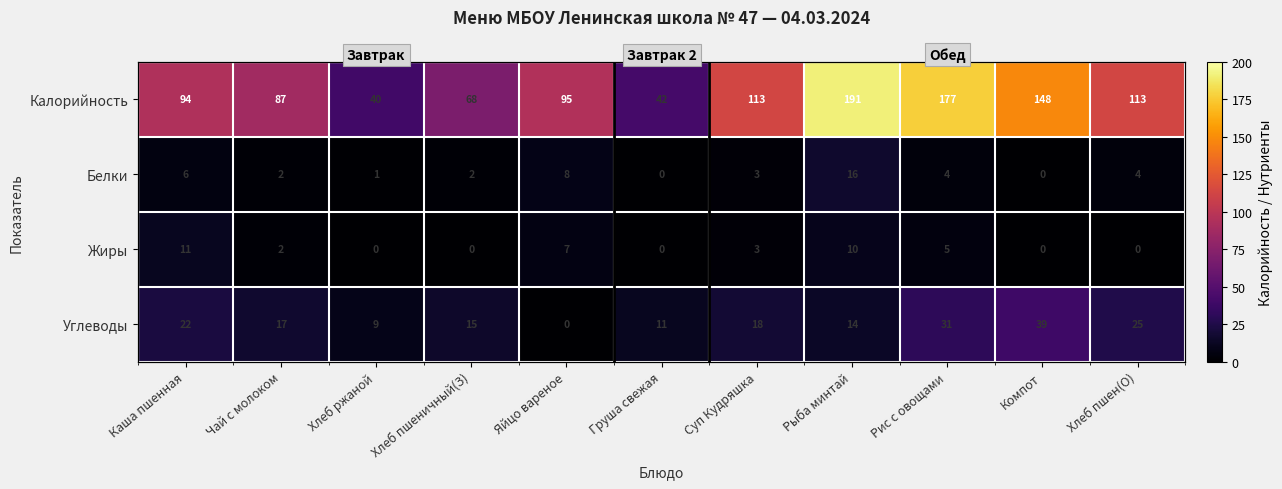

At which category is the sum across all series the highest?

Рыба минтай